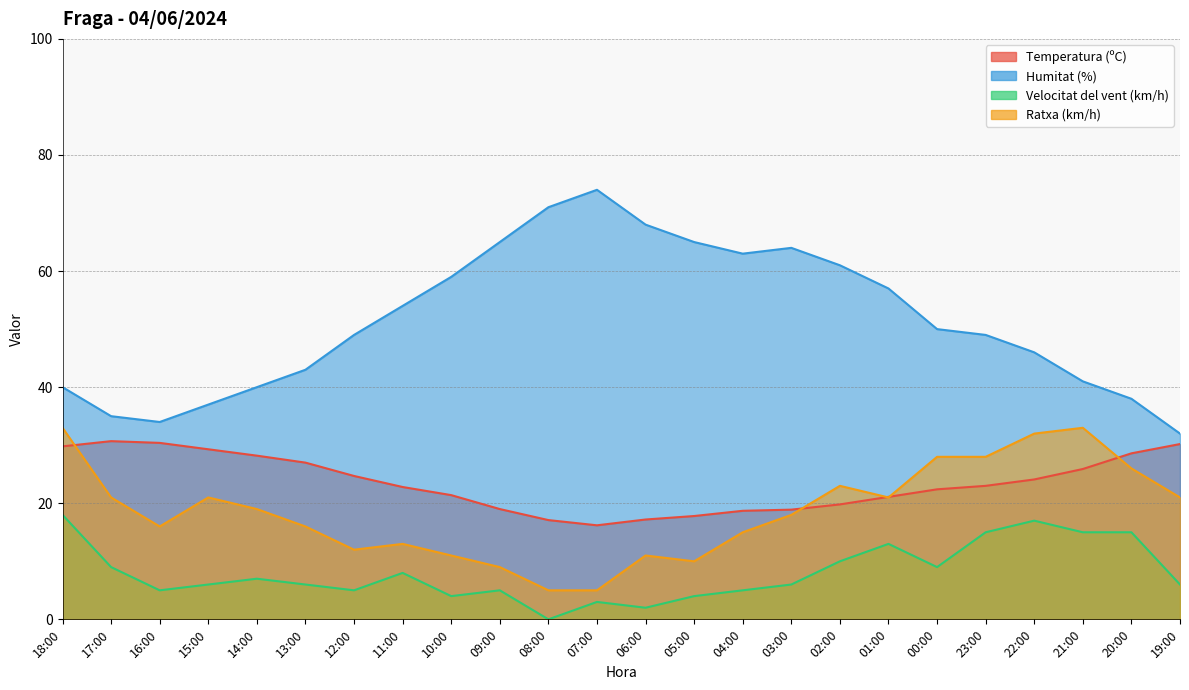

Which category has the lowest value across all series?

08:00